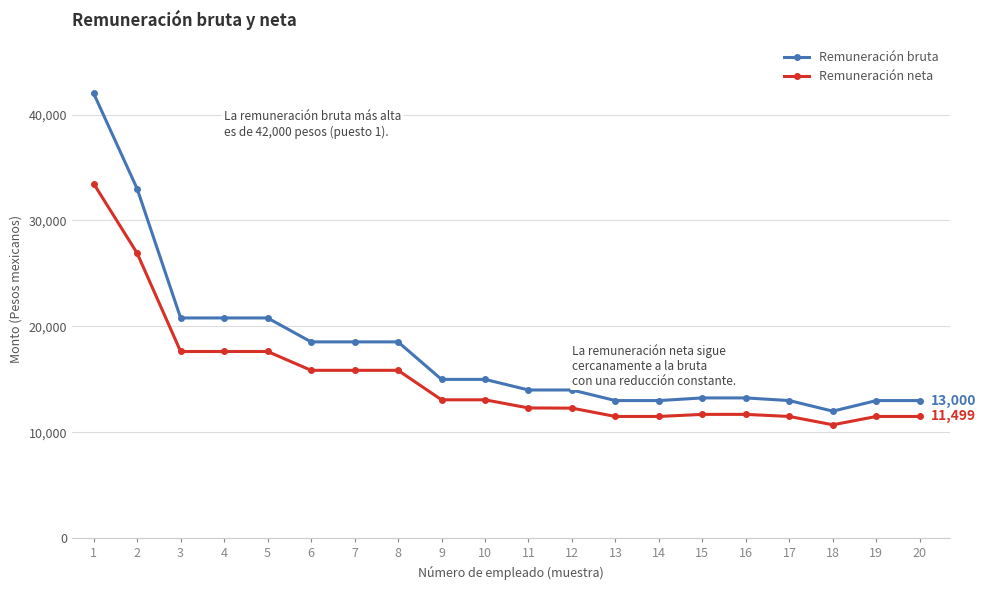

Which series has the largest total across all categories?

Remuneración bruta